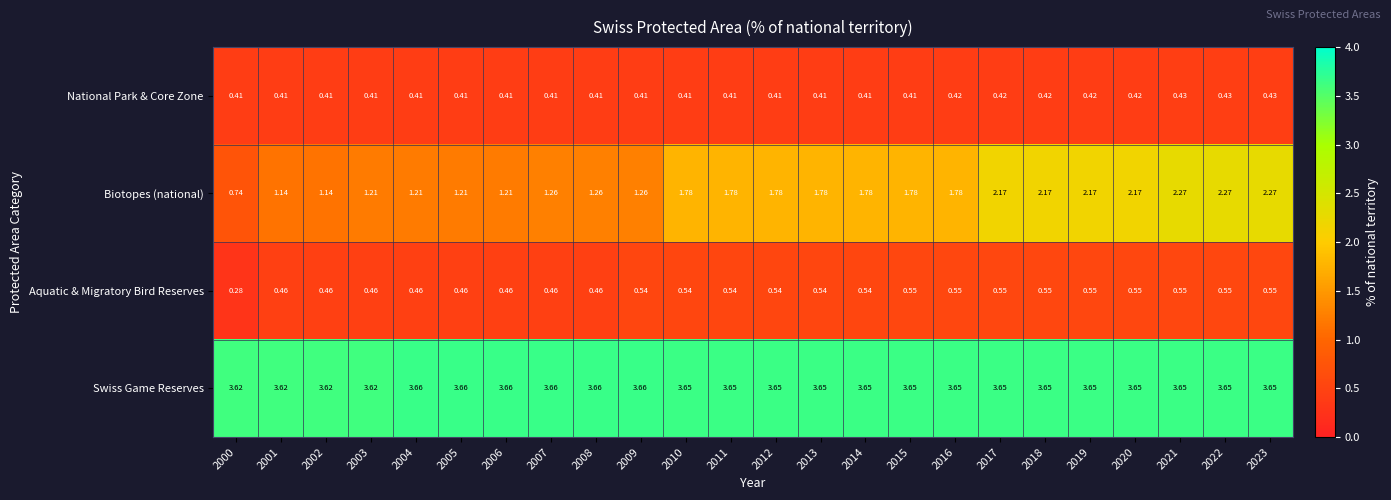

How many data points does each series have?

24